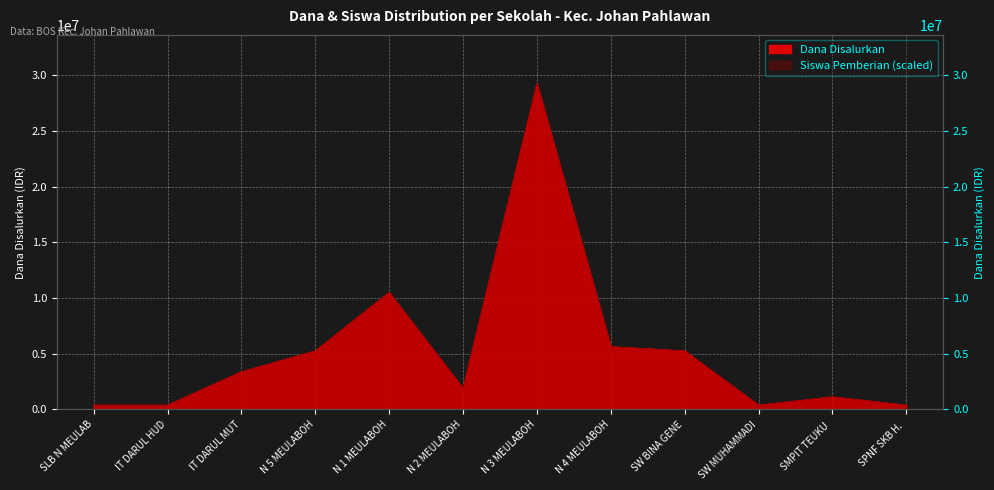

What is the difference between the maximum and minimum values in the Siswa Pemberian series?

28875000